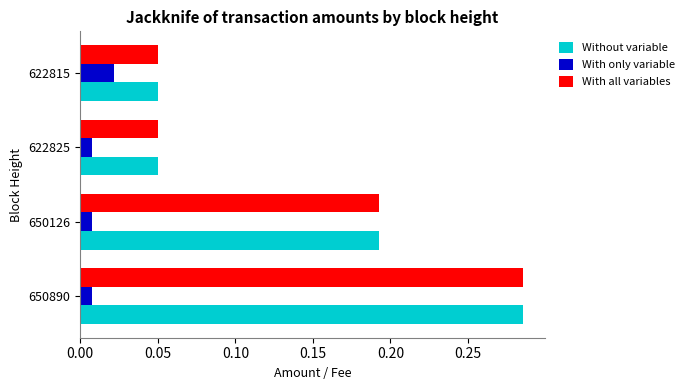

Is it true that With all variables equals 0.2 at 650890?

False